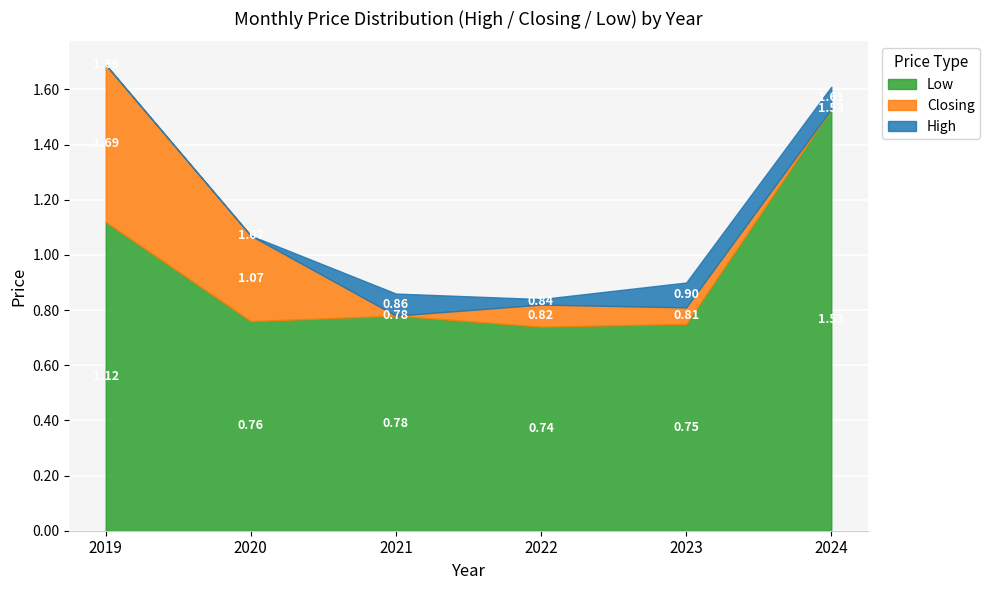

At which category is the sum across all series the highest?

2019